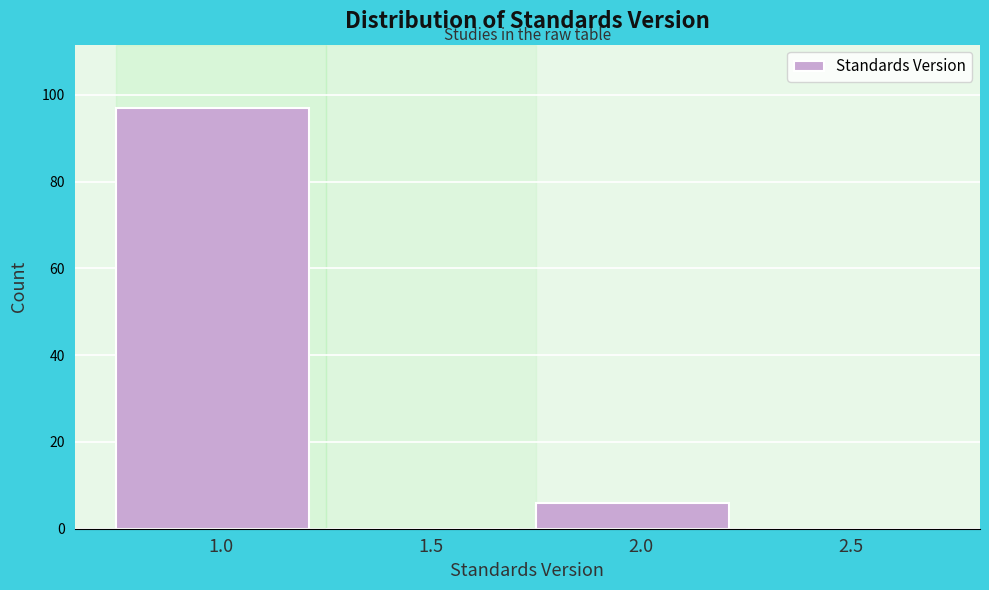

Reading left to right, list all the values displayed in this chart.

1.0=97	1.5=0	2.0=6	2.5=0